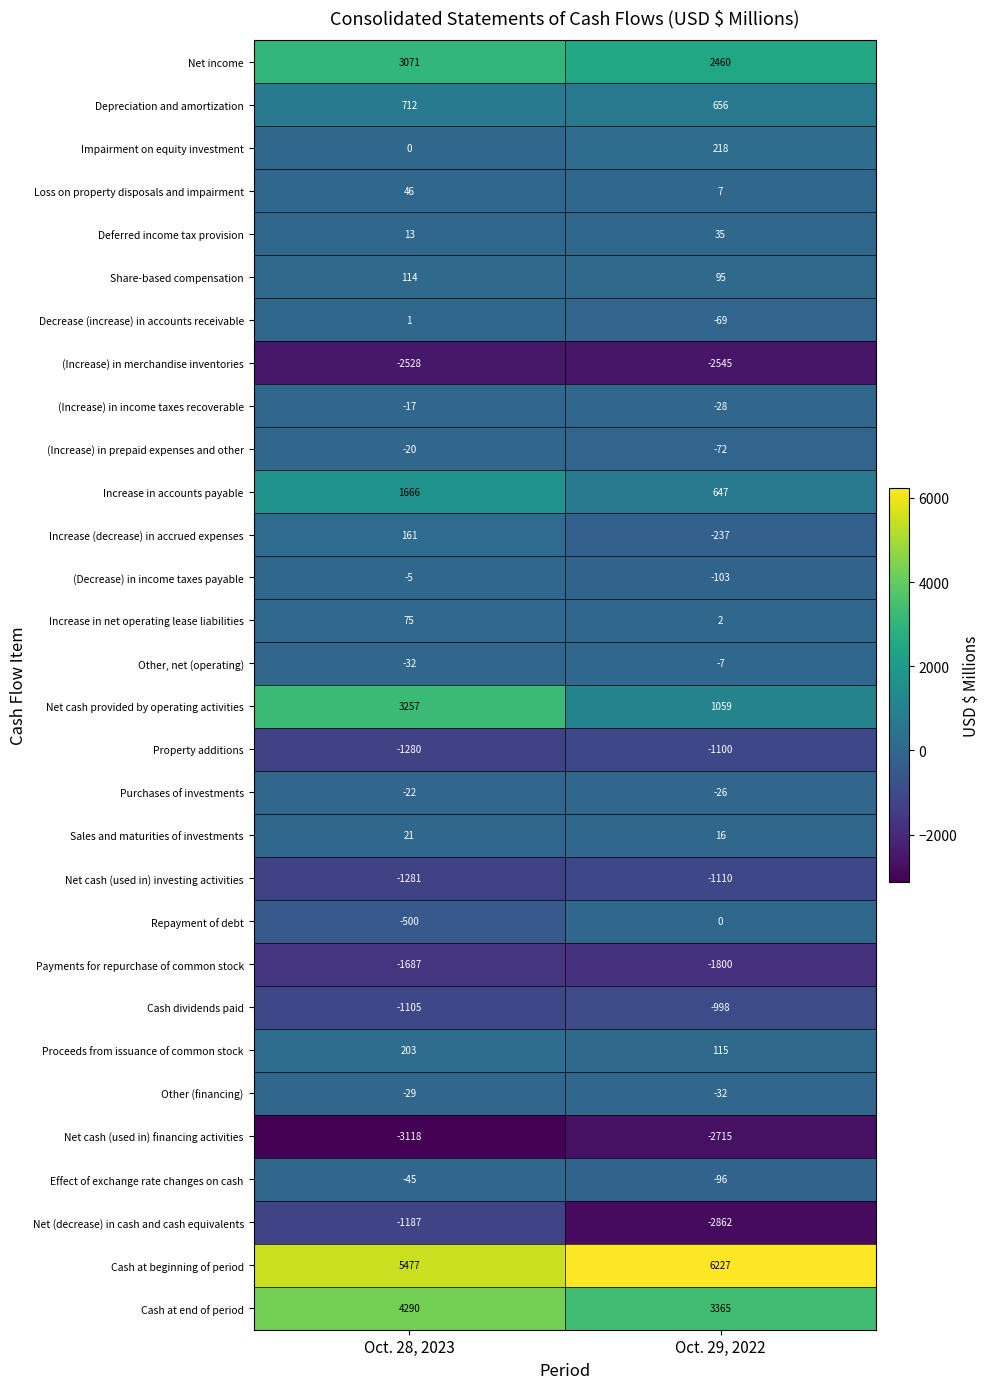

What is the total value across all series at Oct. 29, 2022?

1102